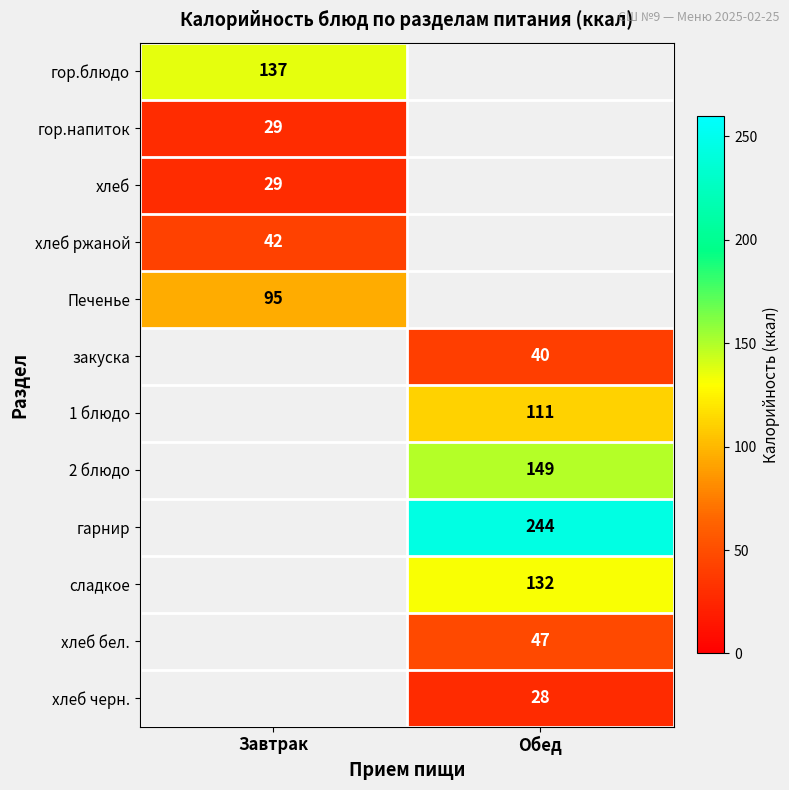

The value of 1 блюдо at Обед is 111. True or false?

True